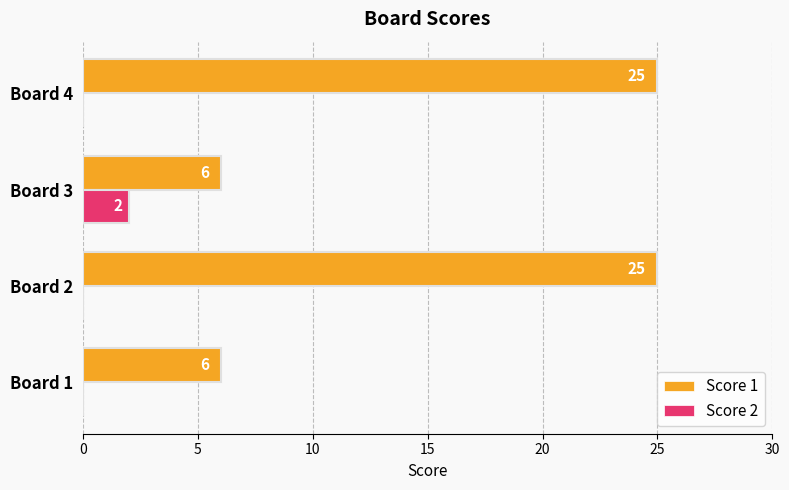

What is the maximum value shown in the chart?

25